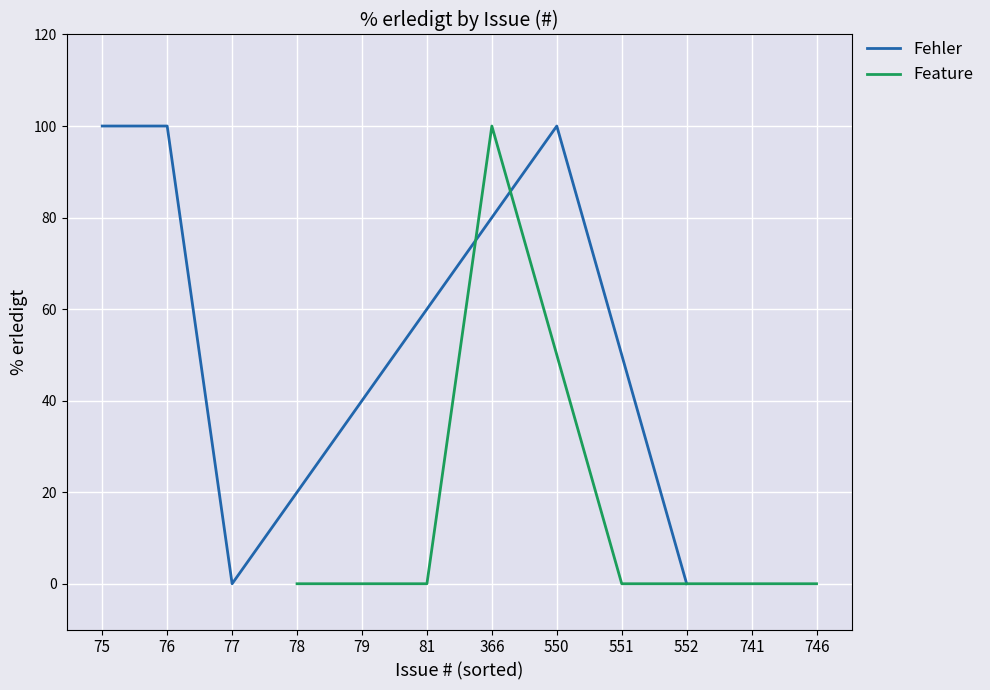

What is the maximum value for Fehler?

100